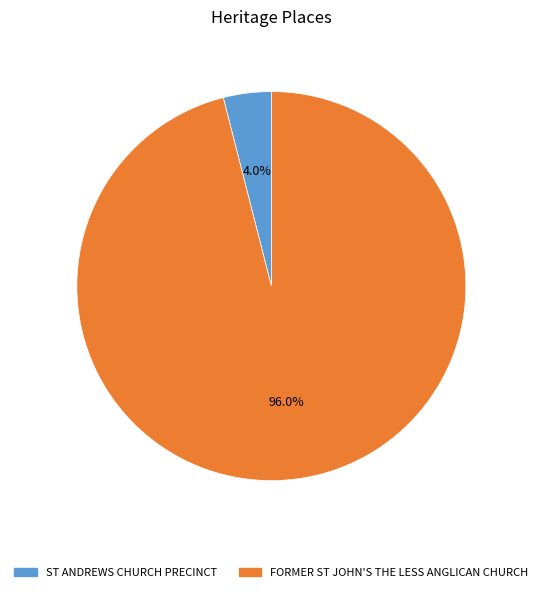

Between ST ANDREWS CHURCH PRECINCT and FORMER ST JOHN'S THE LESS ANGLICAN CHURCH, which is larger?

FORMER ST JOHN'S THE LESS ANGLICAN CHURCH